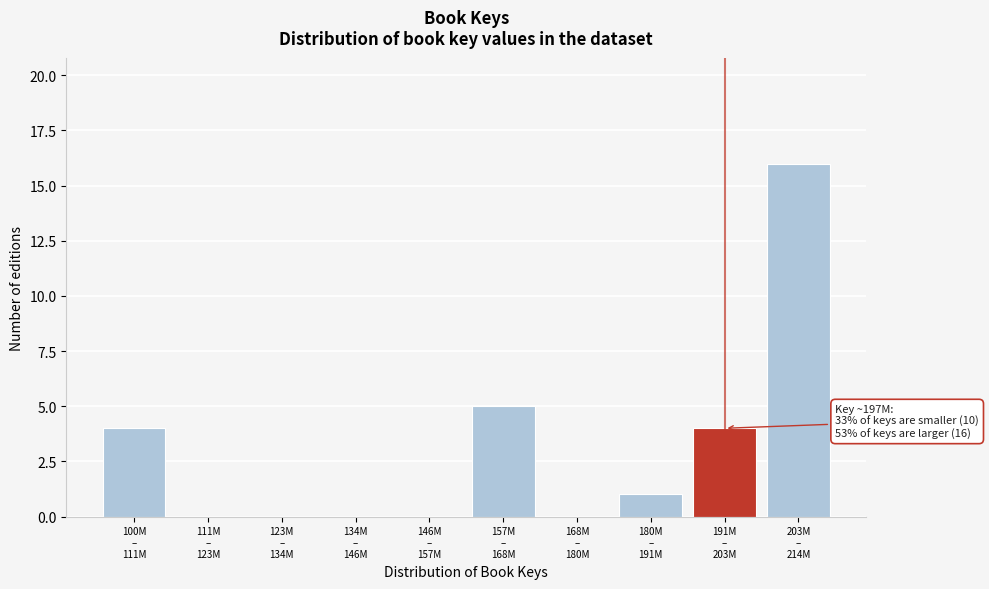

What is the sum of all values?

30